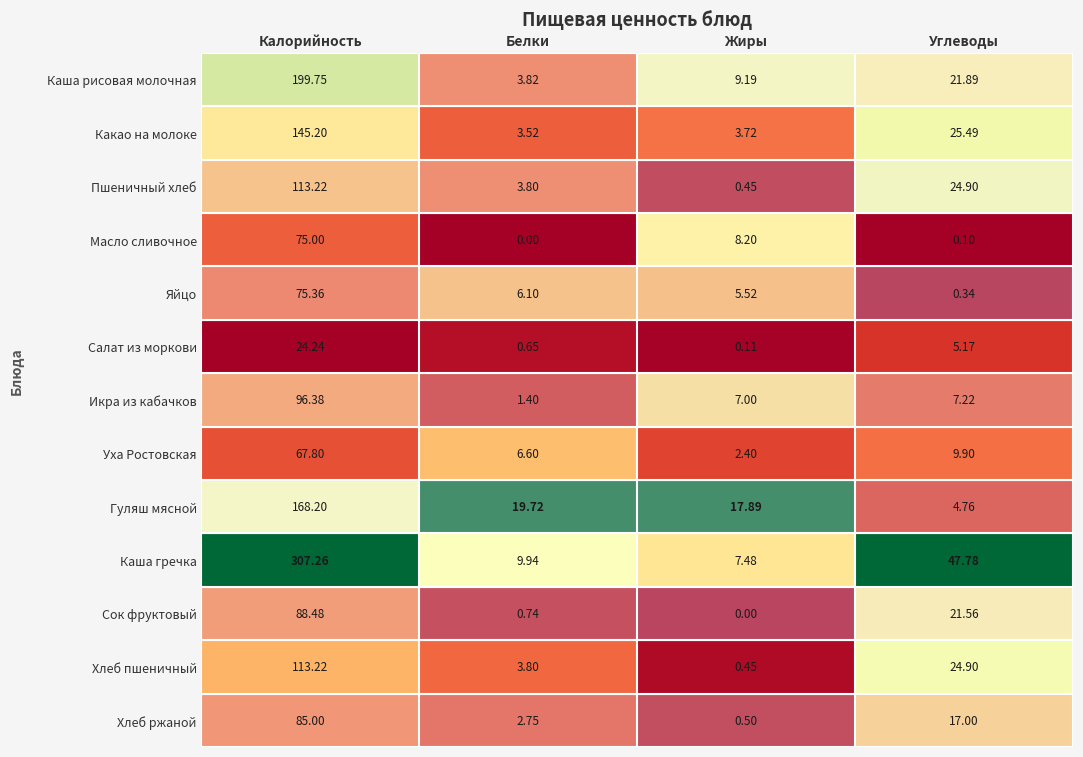

How many distinct data groups are displayed?

13